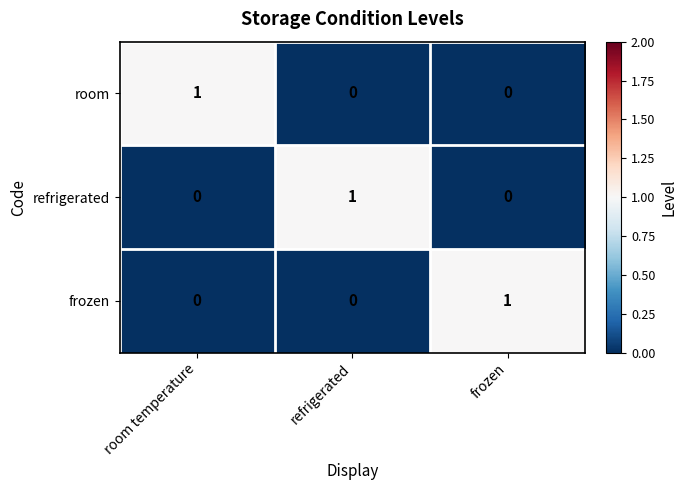

How many frozen values are between 0 and 1?

3